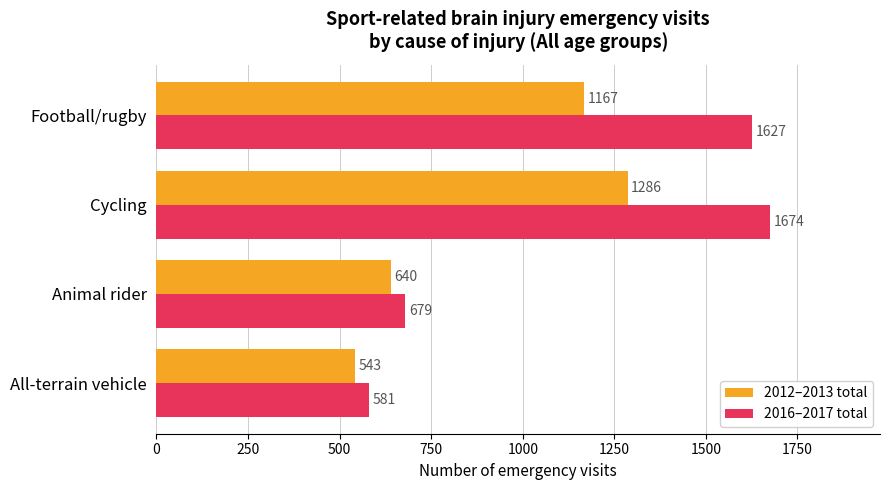

List the series in order of their peak value, highest first.

2016–2017 total, 2012–2013 total